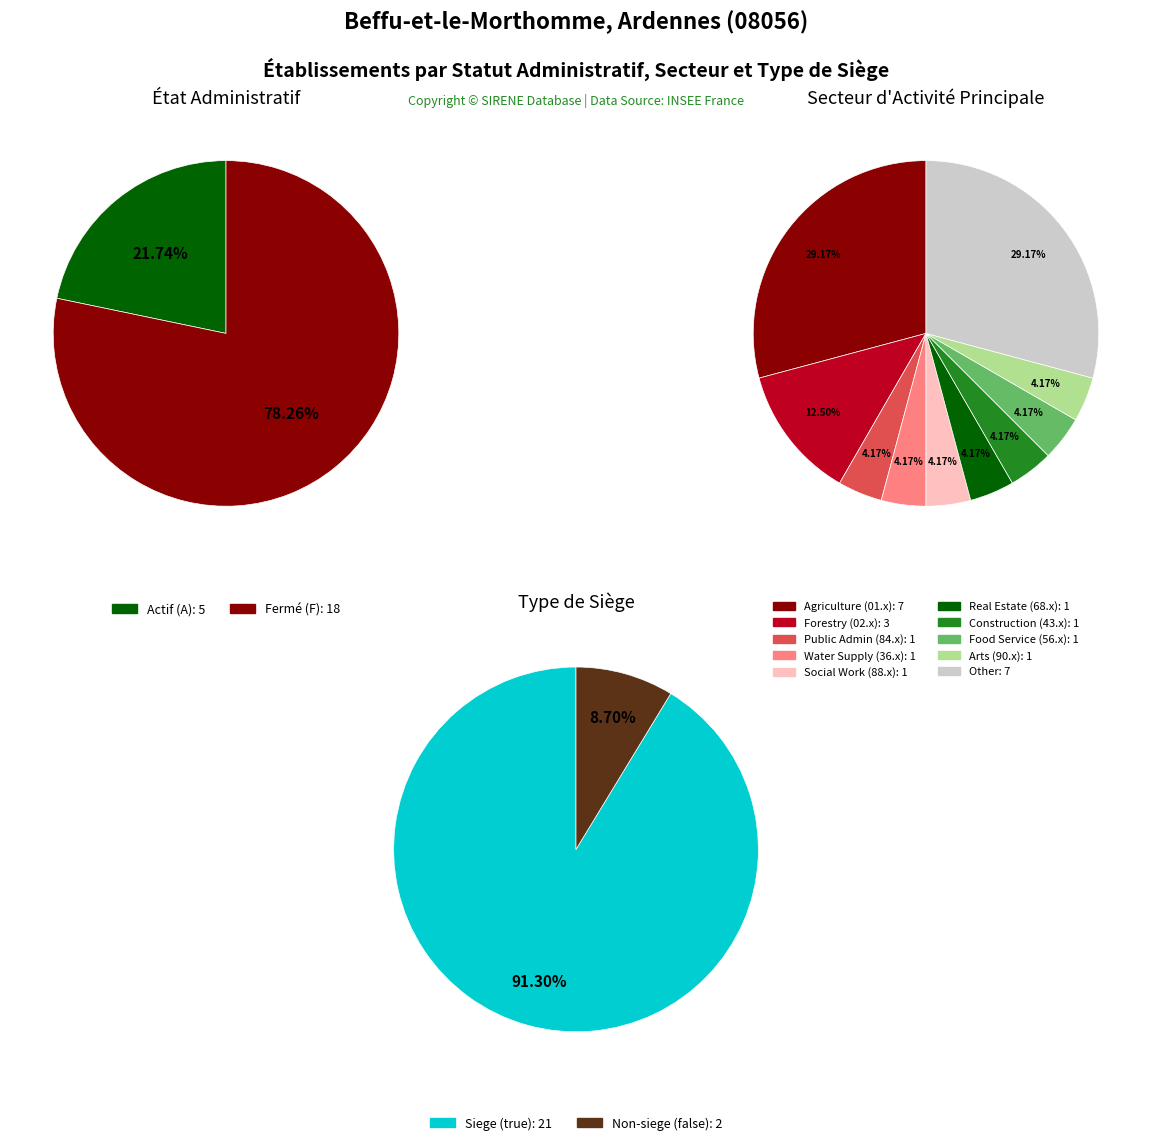

What percentage is the A slice, to the nearest percent?

22%